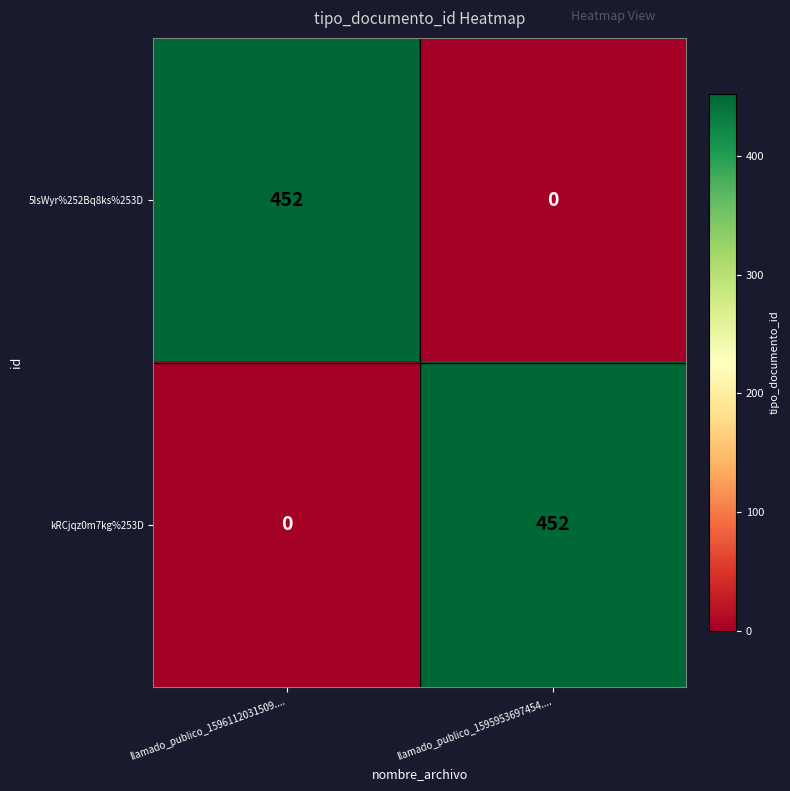

Is the value of kRCjqz0m7kg%253D at llamado_publico_1596112031509.... greater than the value of 5IsWyr%252Bq8ks%253D at llamado_publico_1596112031509....?

No